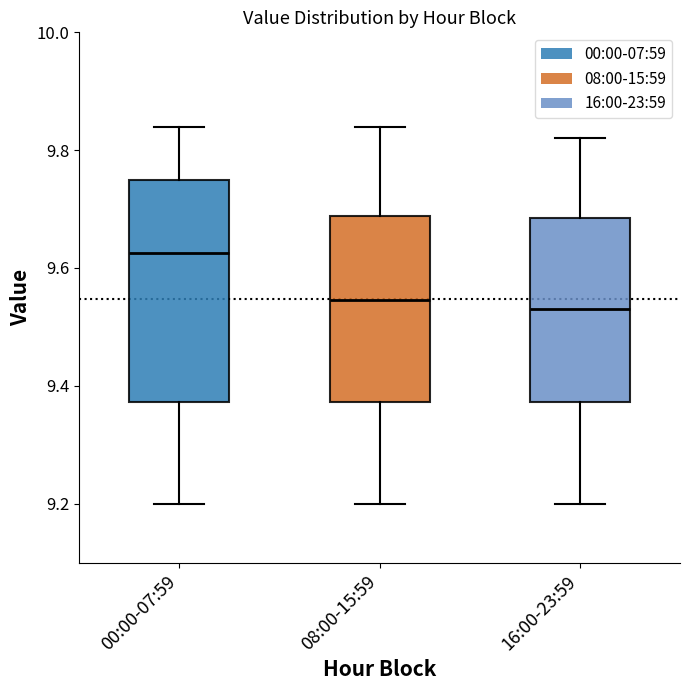

Where does the upper whisker of the box for 16:00-23:59 end on the y-axis? The values are not printed on the chart, so give them approximately, as read against the axis.

9.82